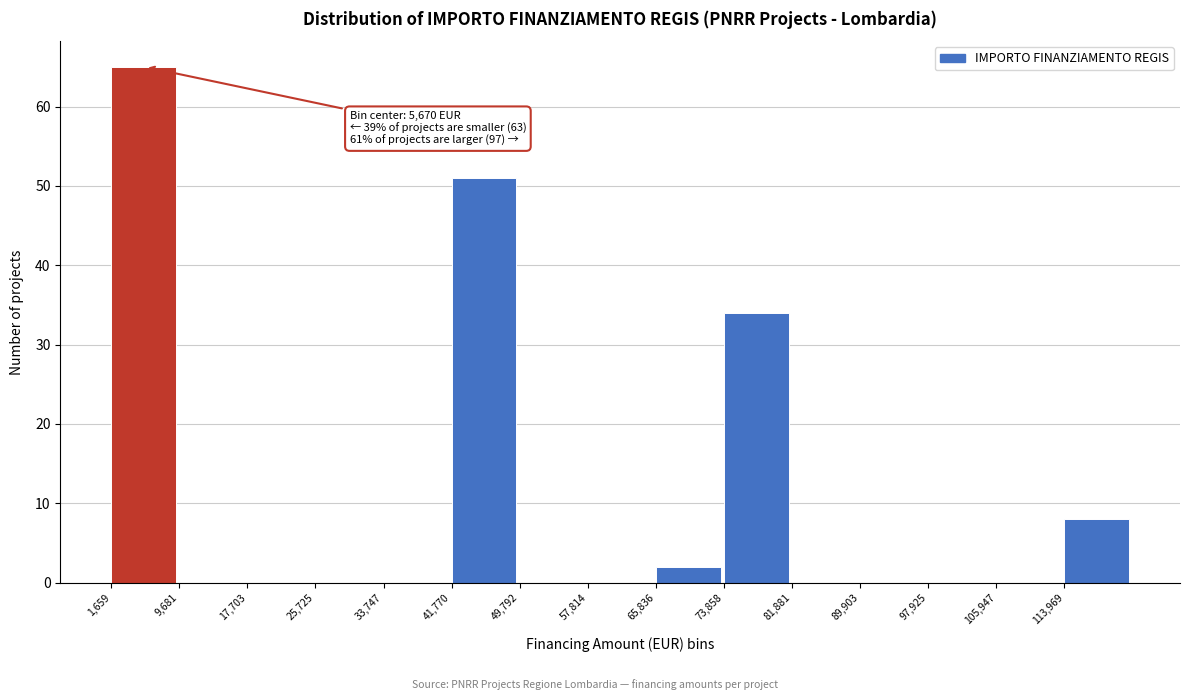

Which range on the x-axis has the tallest bar?

2000 to 10000